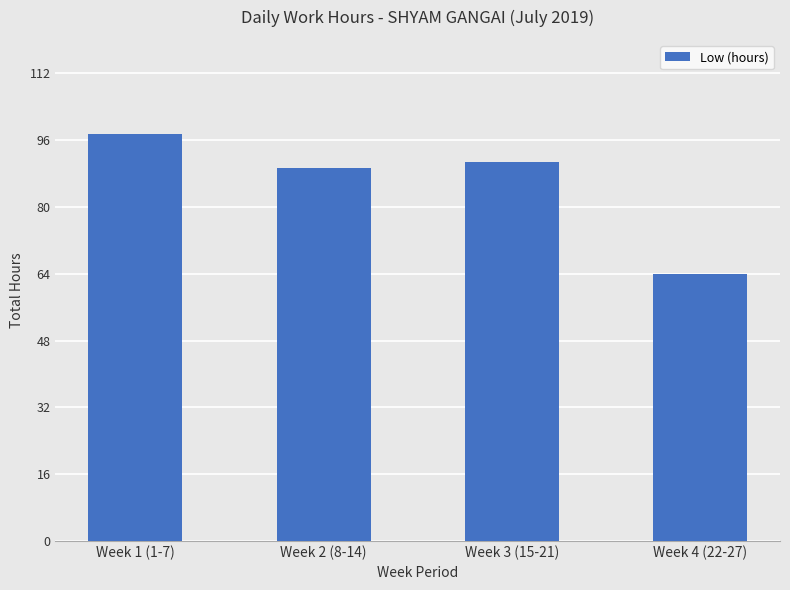

How many data points are less than 90?

2